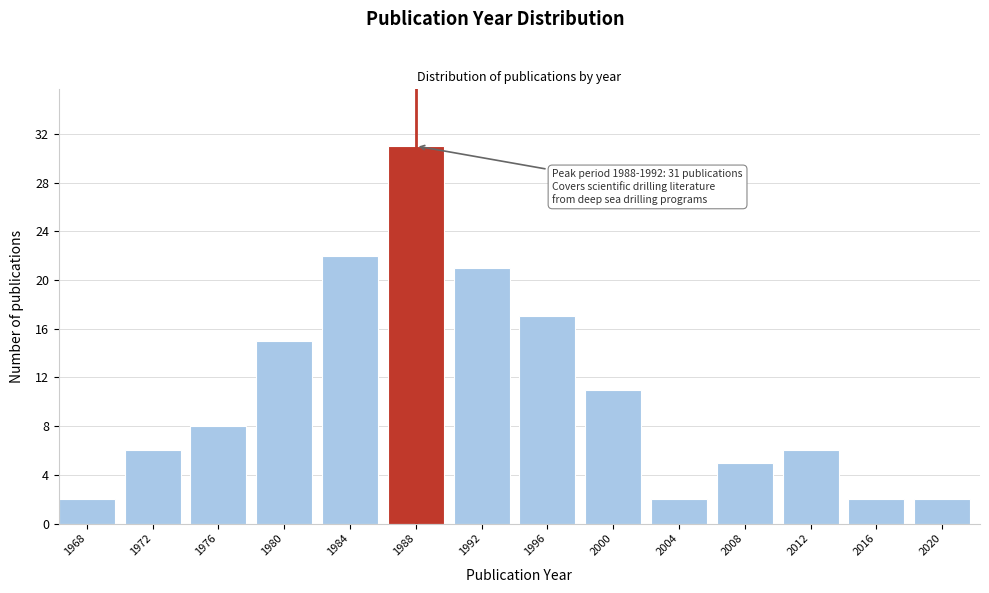

Reading left to right, what are all the values shown in this chart?

1968=2	1972=6	1976=8	1980=15	1984=22	1988=31	1992=21	1996=17	2000=11	2004=2	2008=5	2012=6	2016=2	2020=2